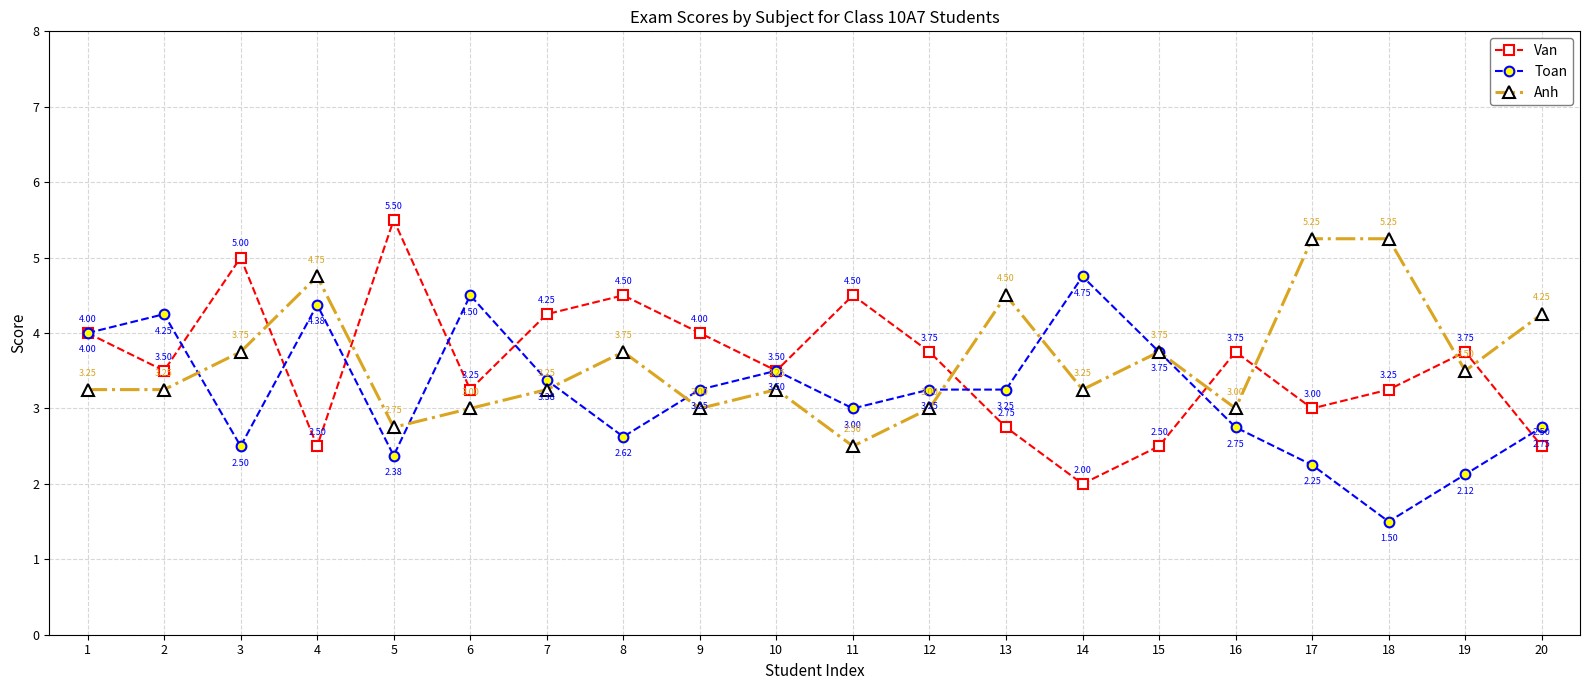

At which category does Van reach its first local valley?

2